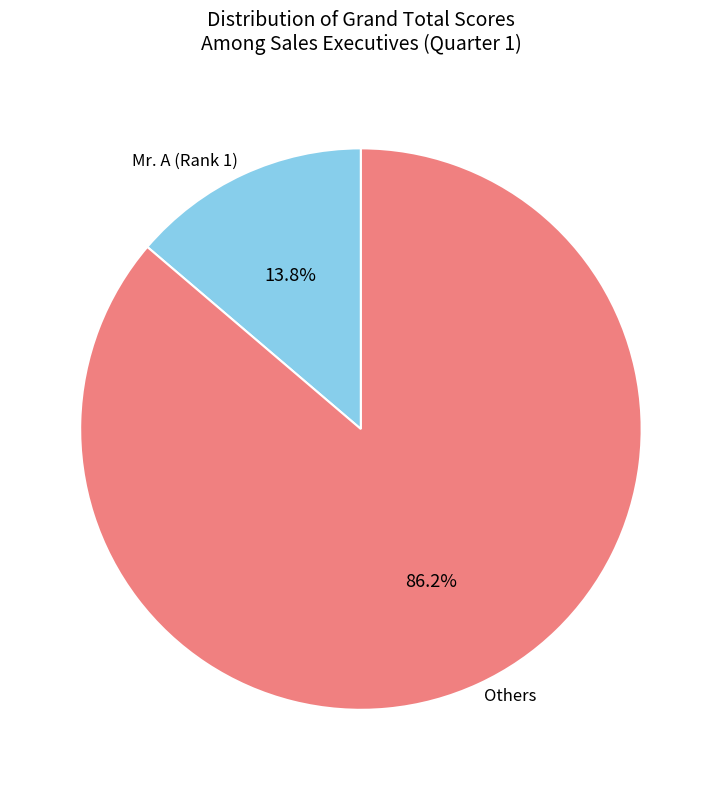

Which has a higher value, Mr. A (Rank 1) or Others?

Others